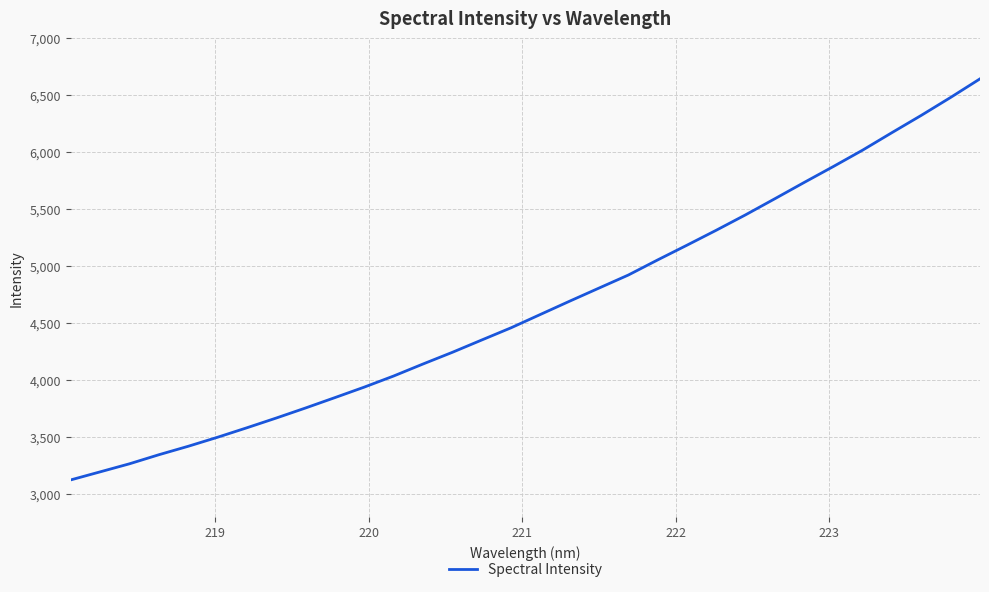

Reading left to right, extract all data points from this chart.

3126.6	3197.2	3267.9	3347.3	3421.6	3500.8	3584.0	3669.5	3757.8	3848.7	3940.8	4038.1	4143.4	4245.9	4353.8	4460.9	4577.9	4694.6	4809.4	4923.8	5056.4	5185.6	5317.0	5452.2	5593.5	5736.2	5876.7	6020.5	6174.0	6325.3	6482.4	6645.0